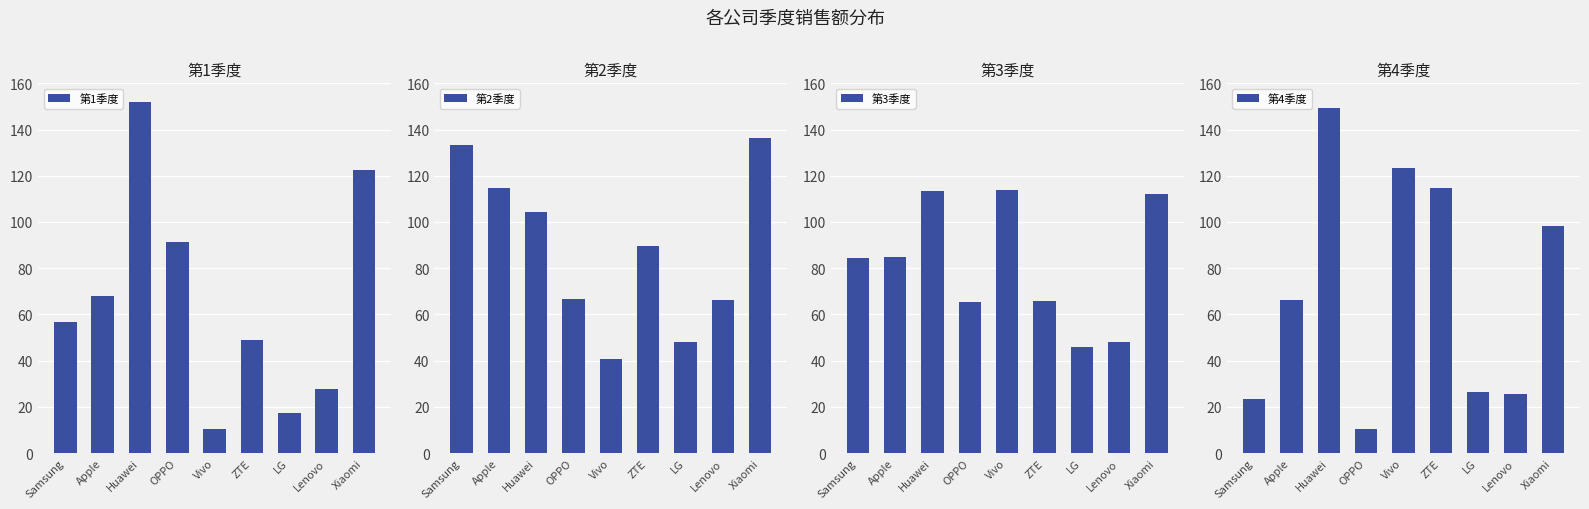

What is the difference between the 第1季度 values at Samsung and Xiaomi?

65.5